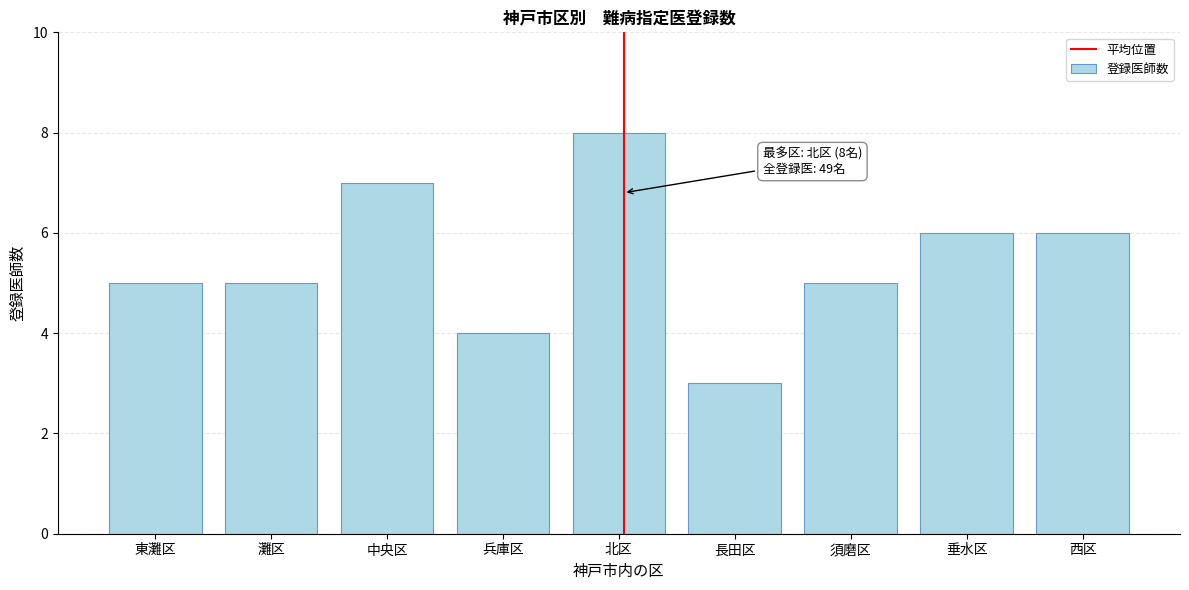

Reading left to right, what are all the values shown in this chart?

5	5	7	4	8	3	5	6	6